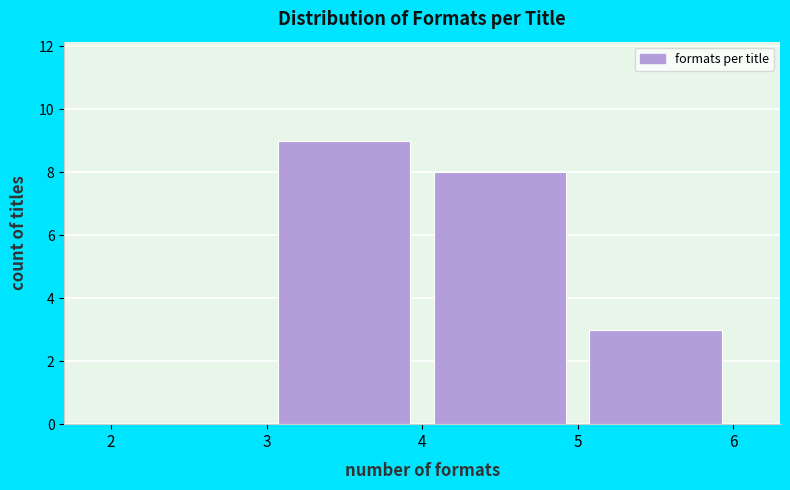

Which range on the x-axis has the tallest bar?

3 to 4